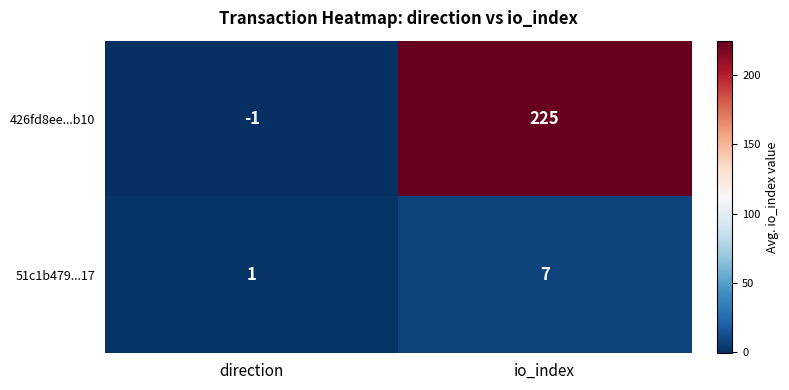

At which label is 51c1b479...17 closest to 4?

direction